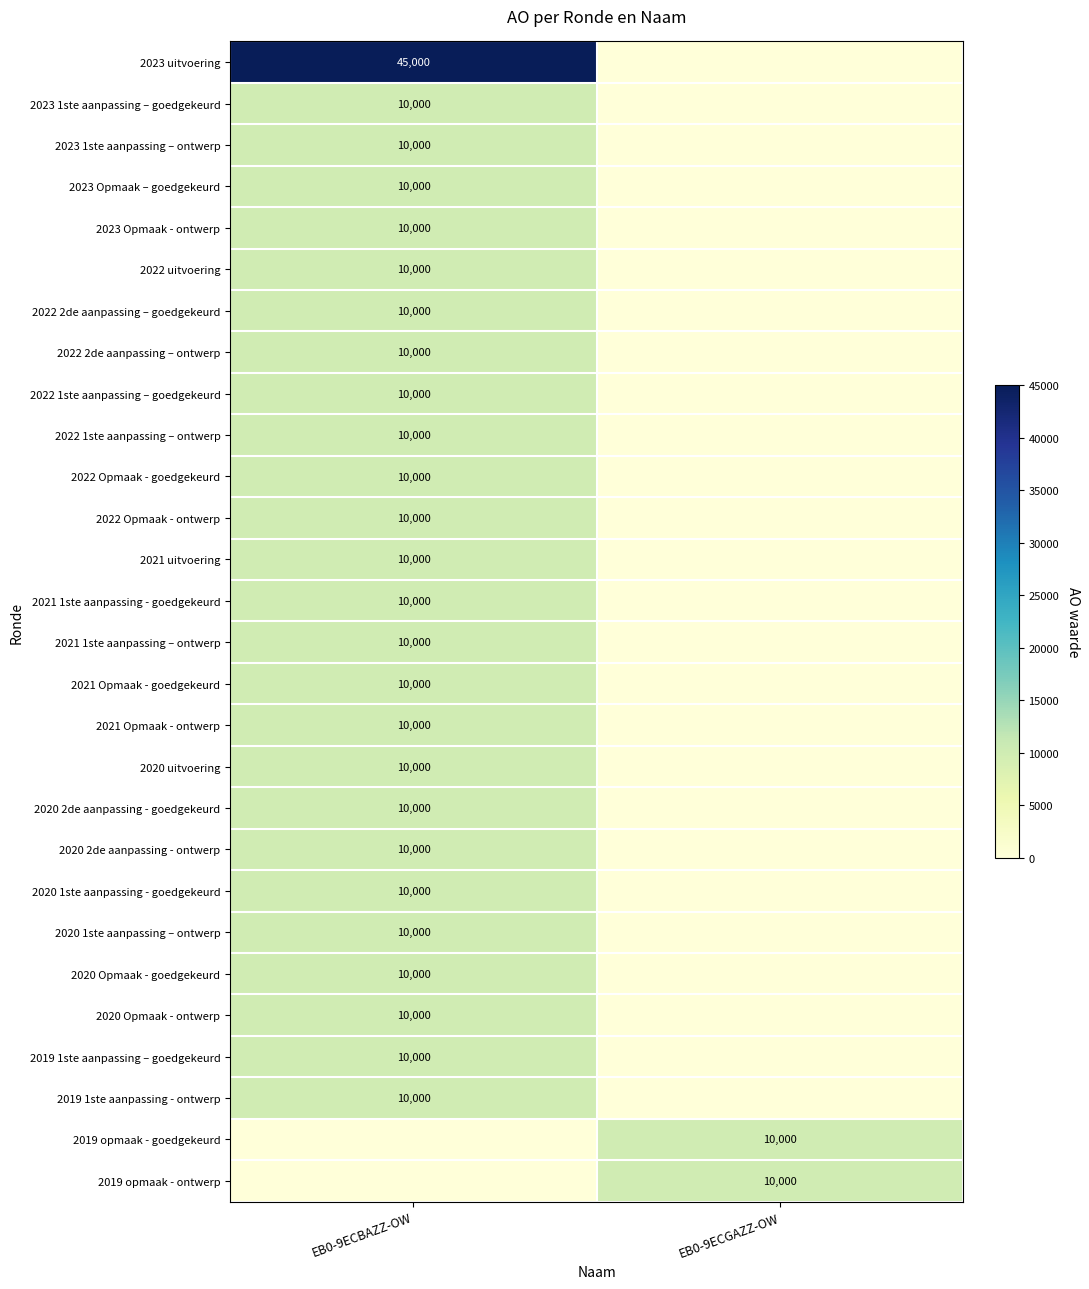

The 2020 2de aanpassing - ontwerp series shows 2825 at EB0-9ECBAZZ-OW. True or false?

False